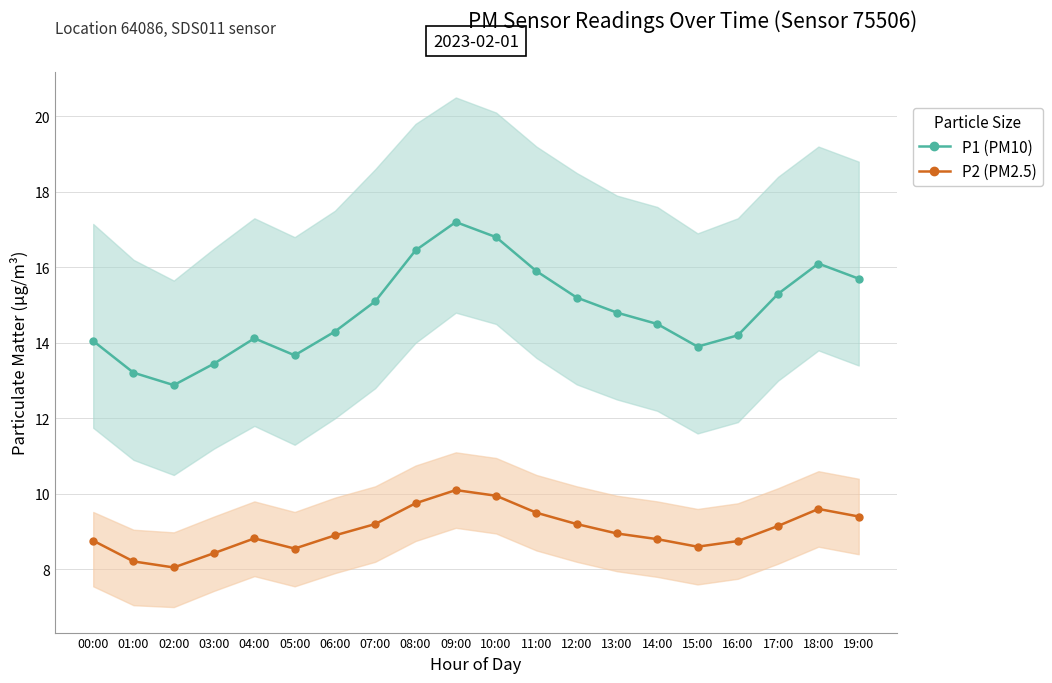

Is it true that P1 (PM10) equals 14.1 at 04:00?

True